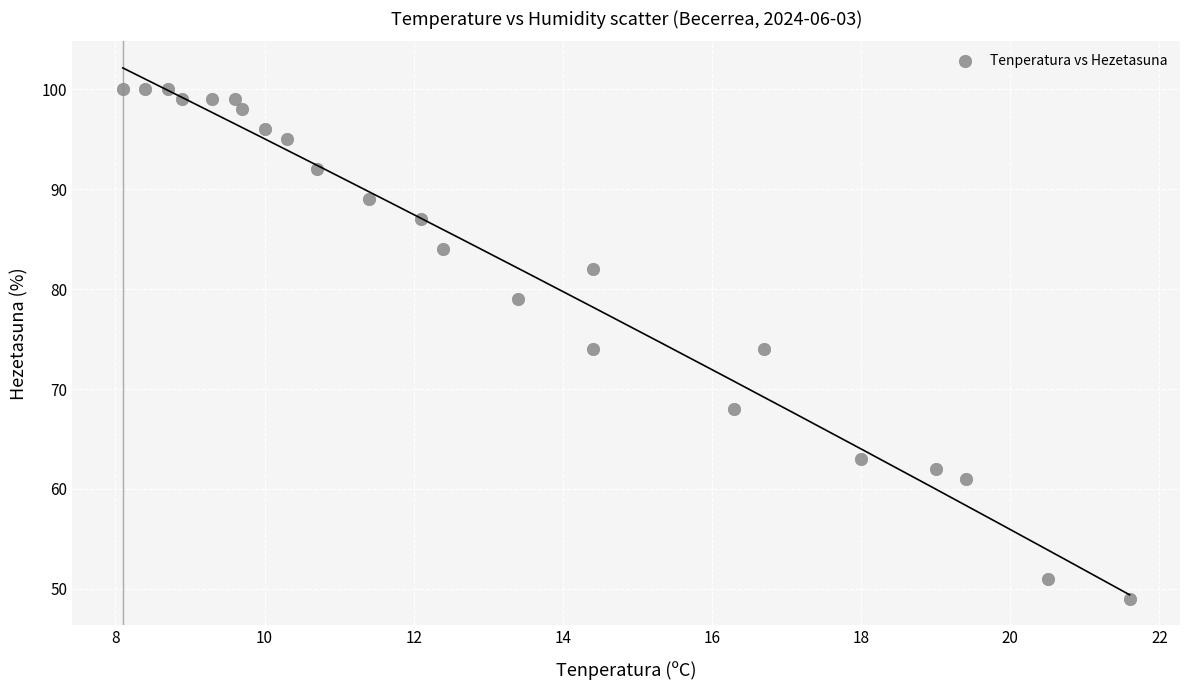

What is the range of Y values (max minus min)?

51